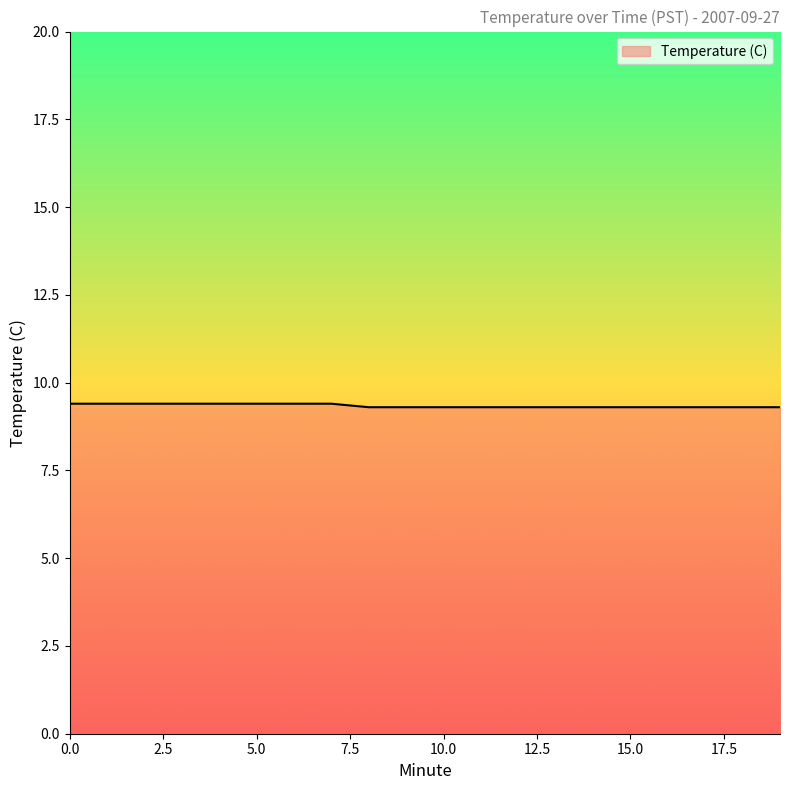

How many lines are shown in the chart?

1